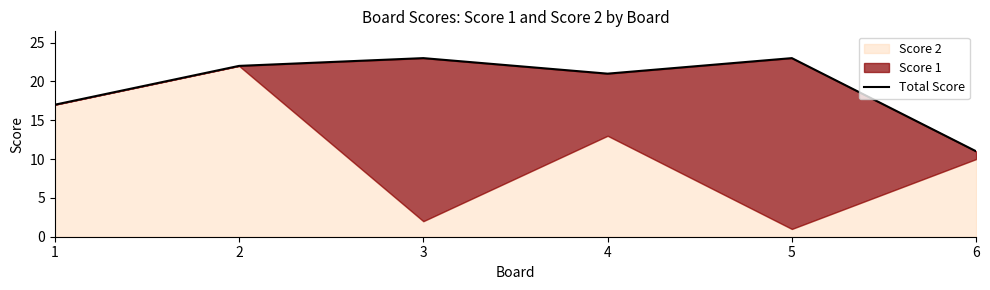

What is the minimum value shown in the chart?

11